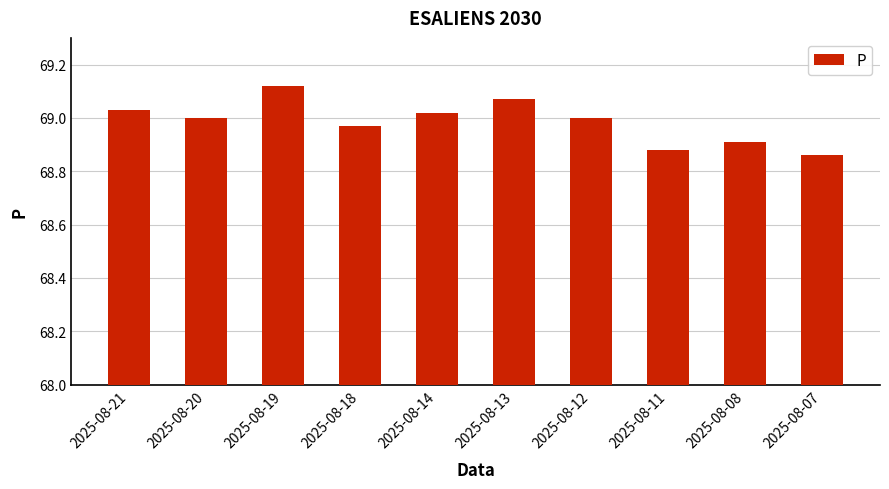

The chart shows a value of 97.7 at 2025-08-08. True or false?

False